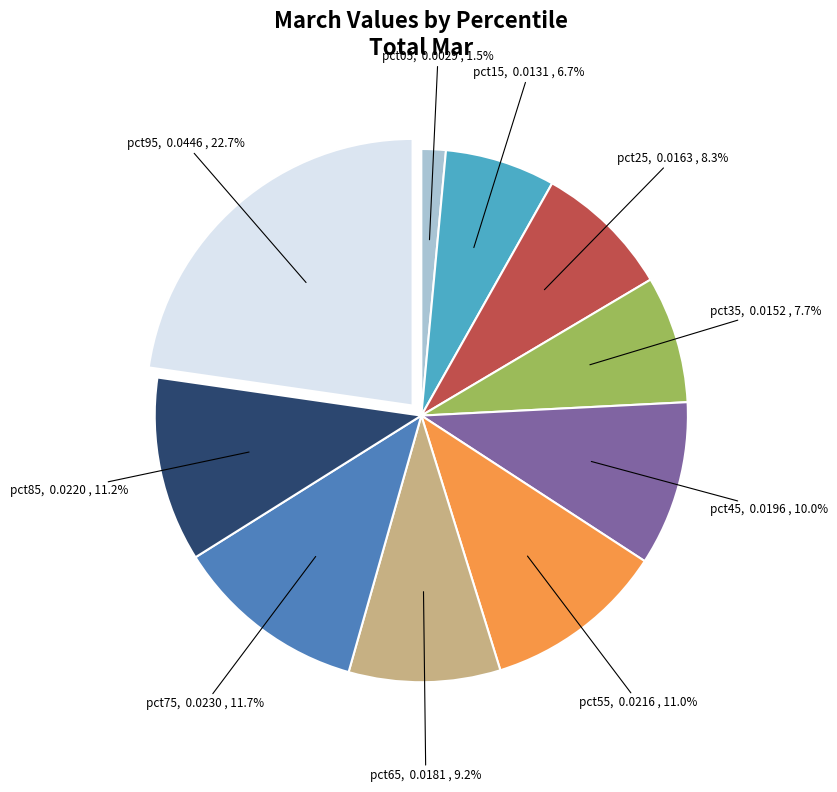

Is there any slice that represents more than half of the pie?

No